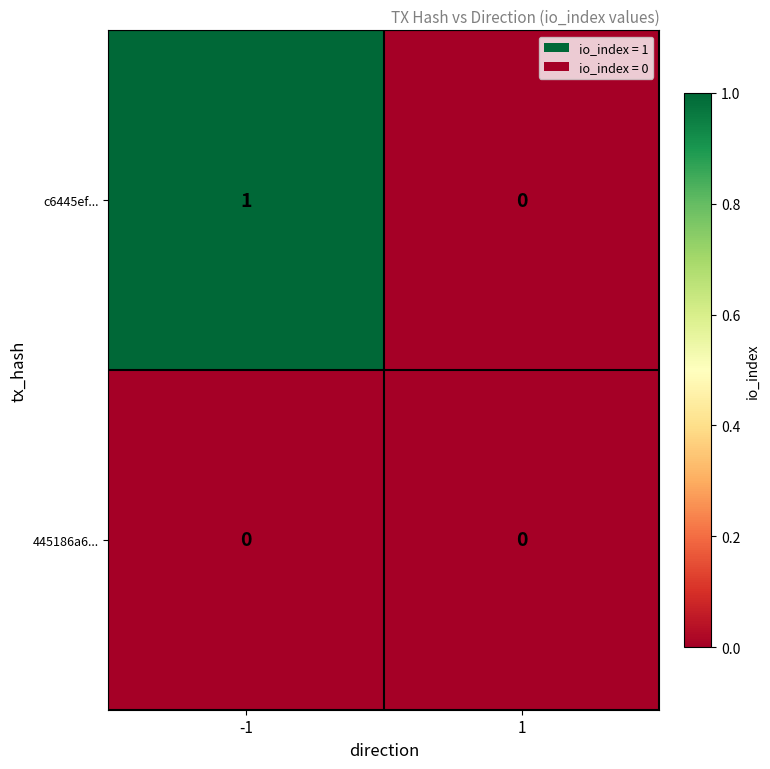

List the series in order of their peak value, lowest first.

445186a6..., c6445ef...